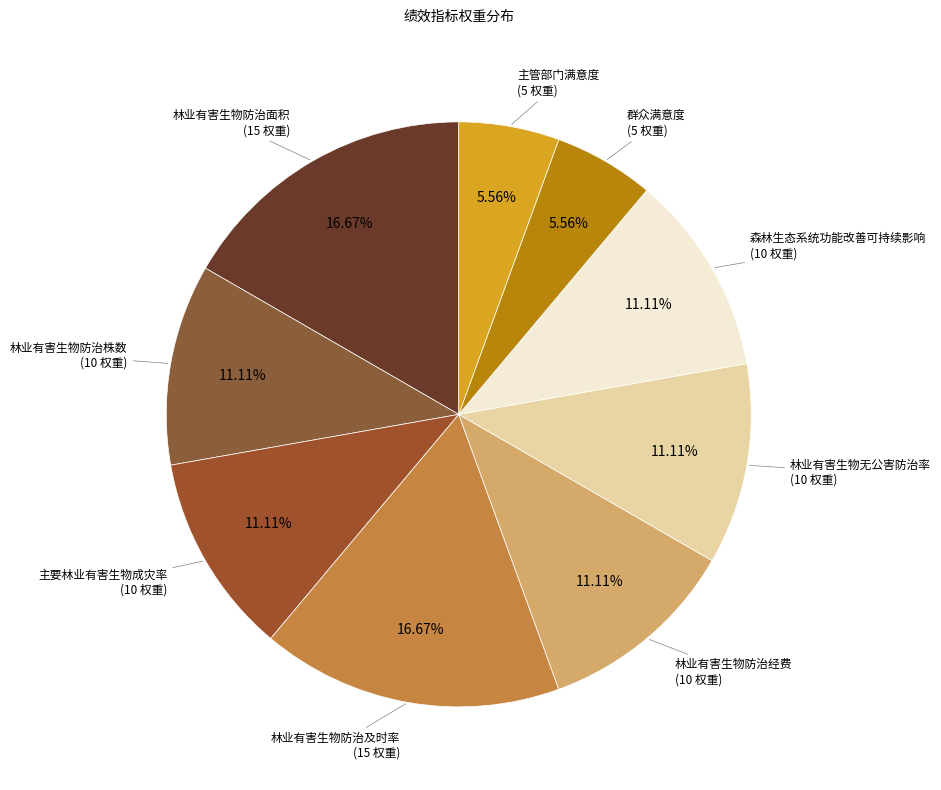

True or false: 主管部门满意度 accounts for 1% of the total.

False